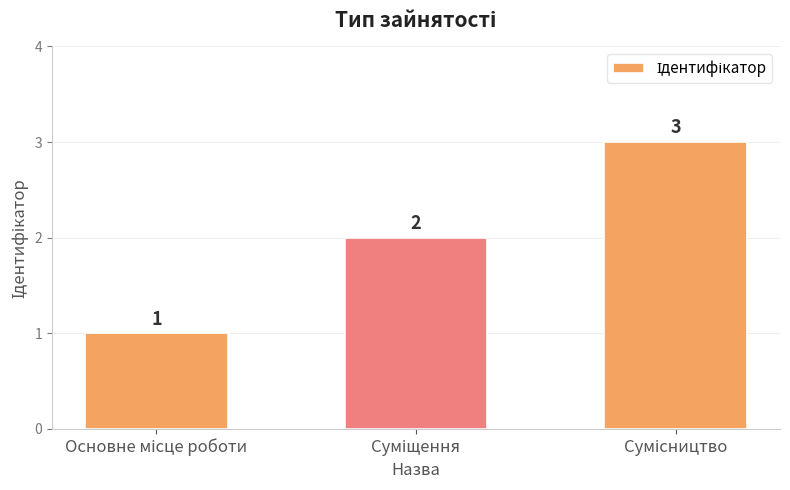

What is the sum of all values?

6